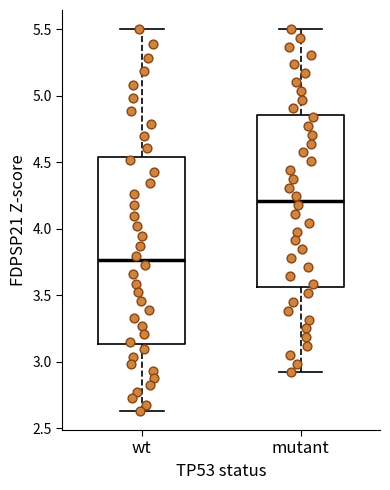

Reading left to right, transcribe this box plot: for each box, give where its median line is, the range the box spans, and where its two whiskers end, as read against the y-axis. The values are not printed on the chart, so give them approximately, as read against the axis.

wt: median 3.75, box 3.15 to 4.55, whiskers 2.65 to 5.50
mutant: median 4.20, box 3.55 to 4.85, whiskers 2.90 to 5.50